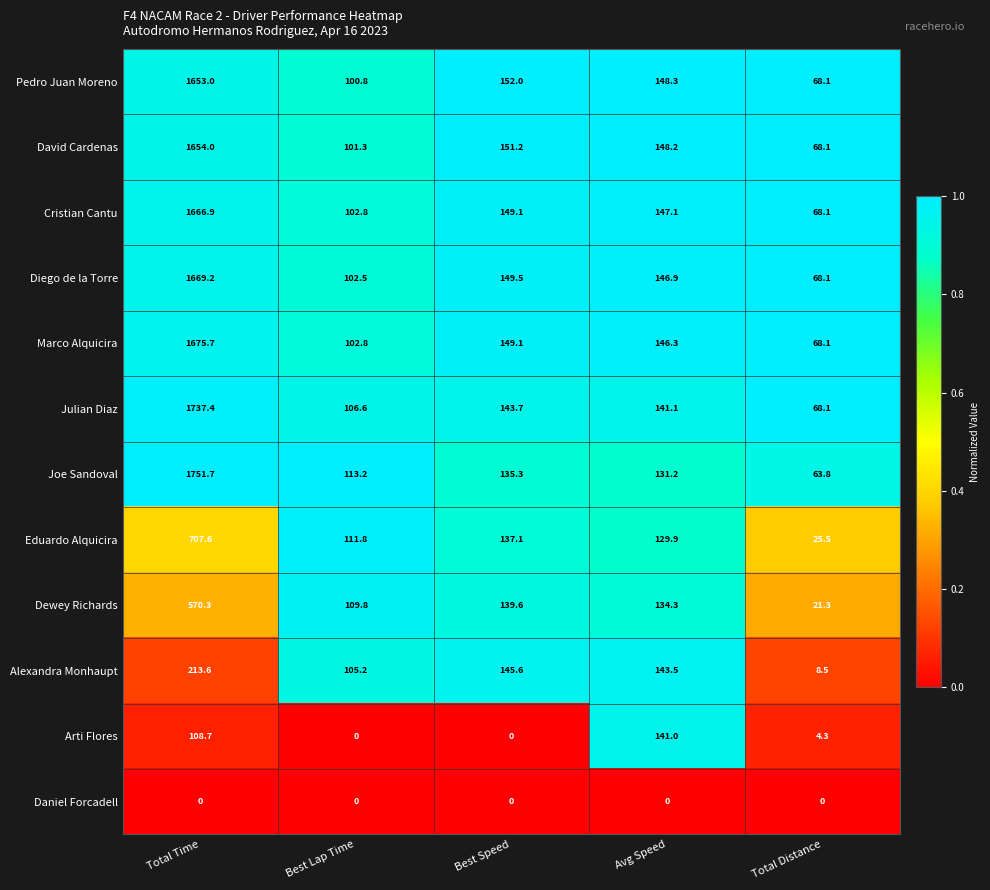

Between Best Speed and Total Distance, which series saw the biggest shift?

Alexandra Monhaupt